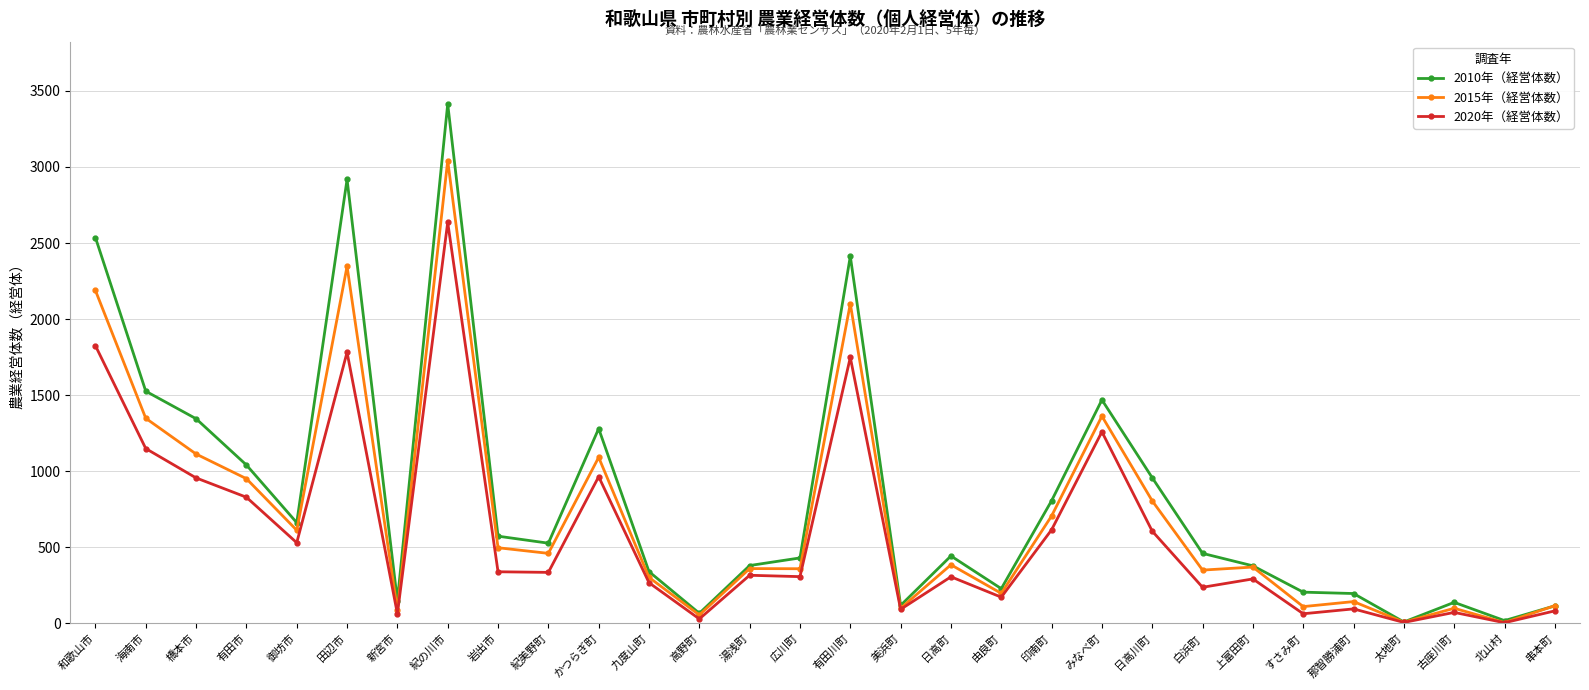

At which label is 2010年（経営体数） closest to 1711?

海南市